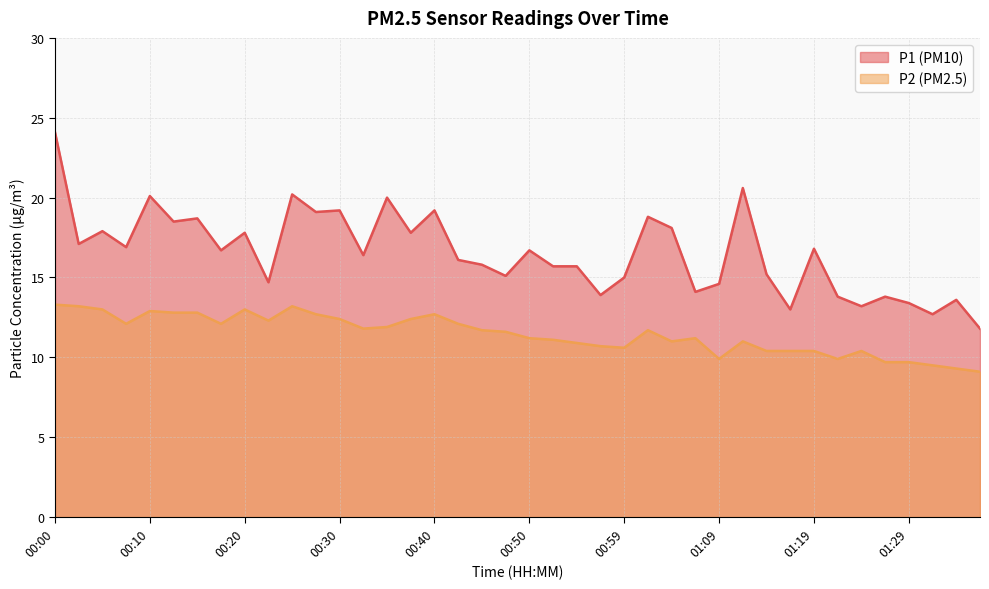

At which label does P2 reach its peak?

00:00